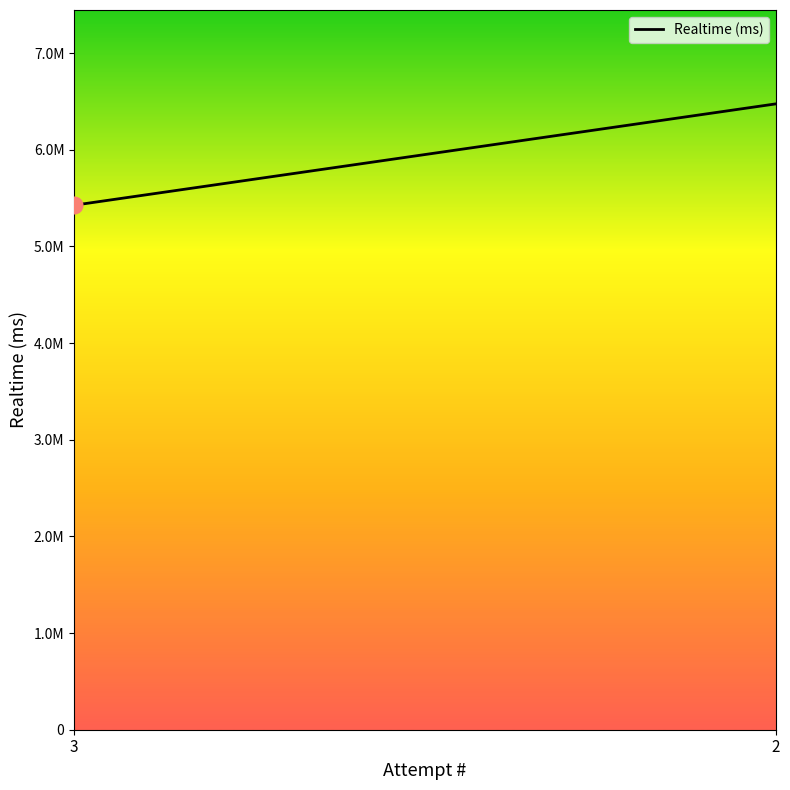

What is the minimum value shown in the chart?

5426671